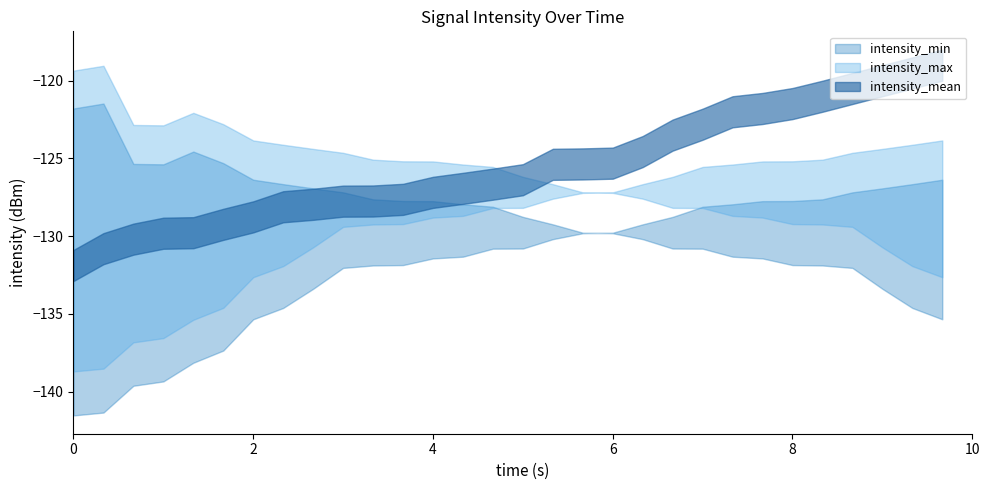

Rank the series by their average value, from lowest to highest.

intensity_min, intensity_max, intensity_mean